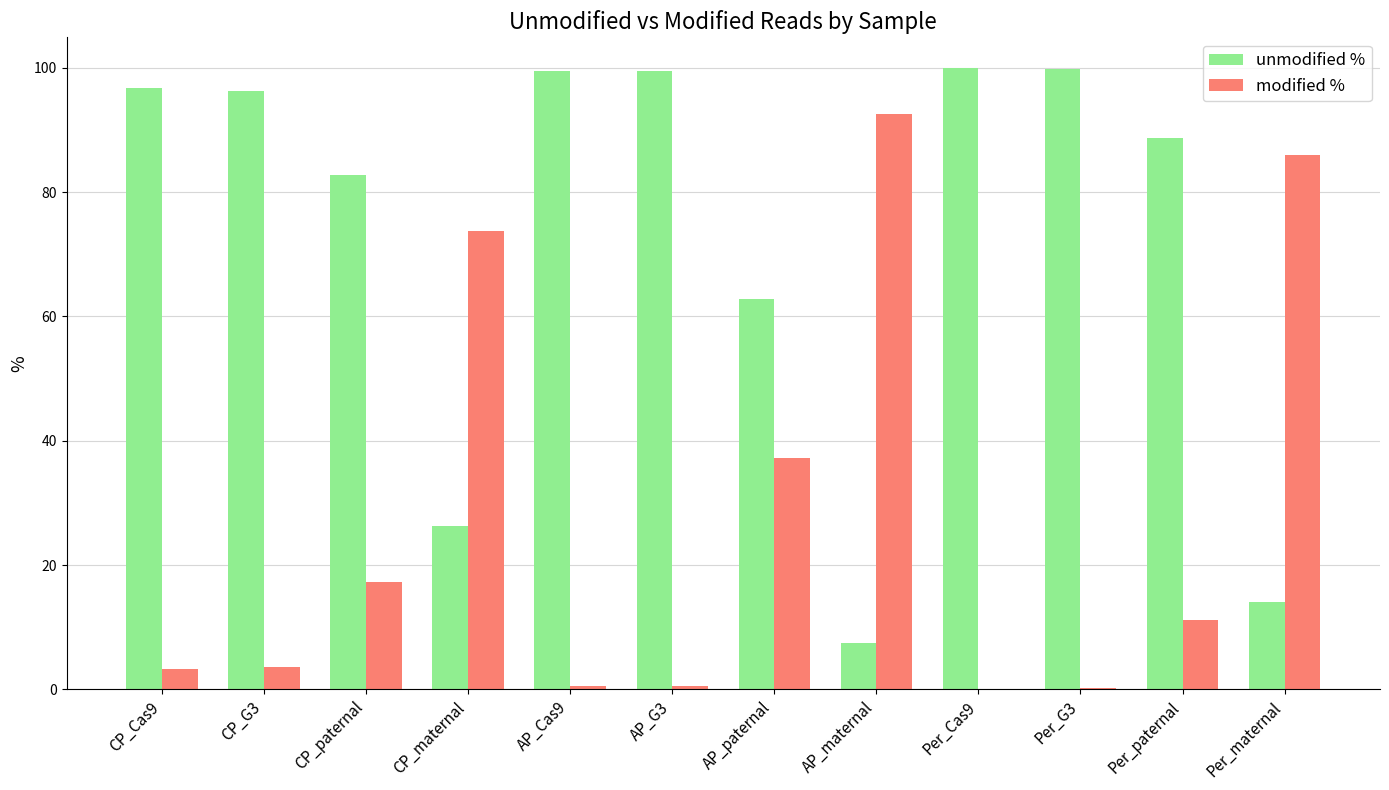

Where is modified % nearest to the value 46?

AP_paternal